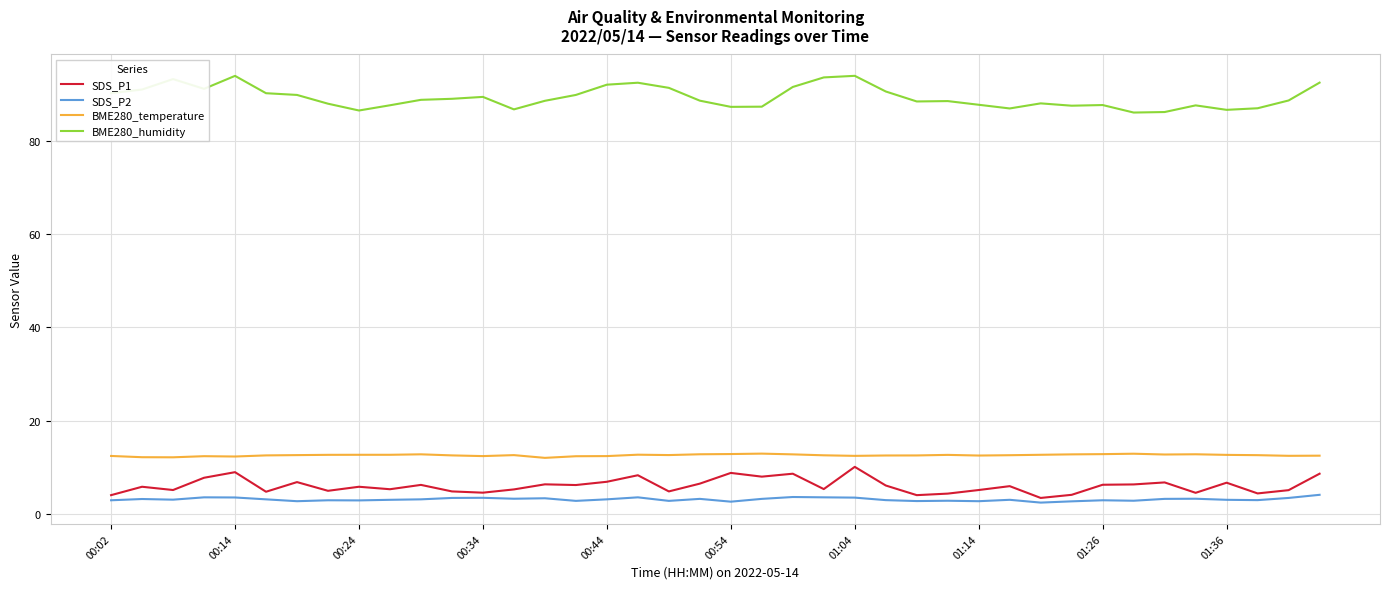

Which series has the largest range (max minus min)?

BME280_humidity